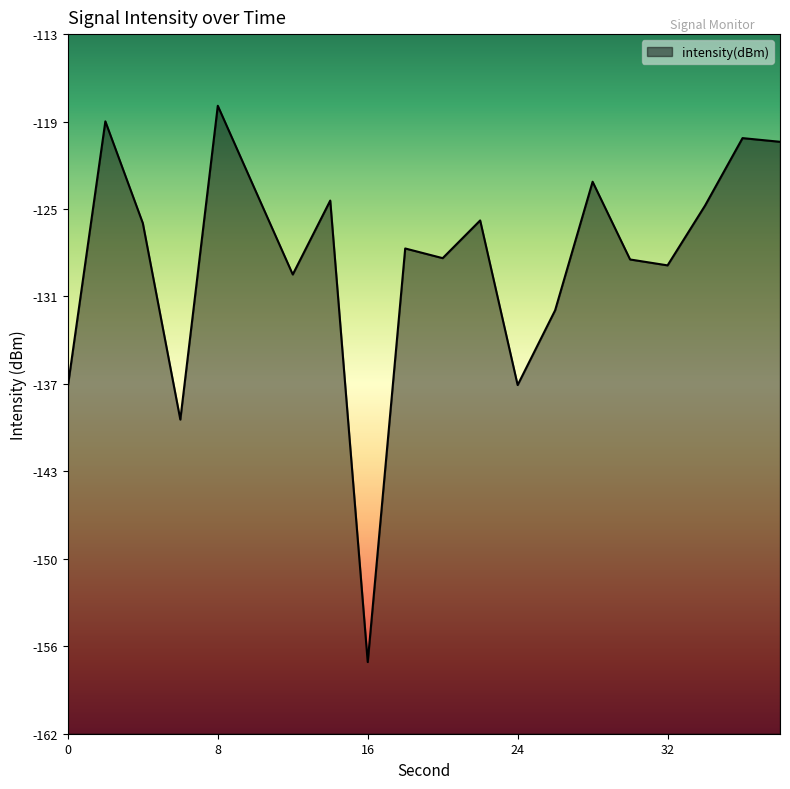

At which category does the data reach its first local peak?

2